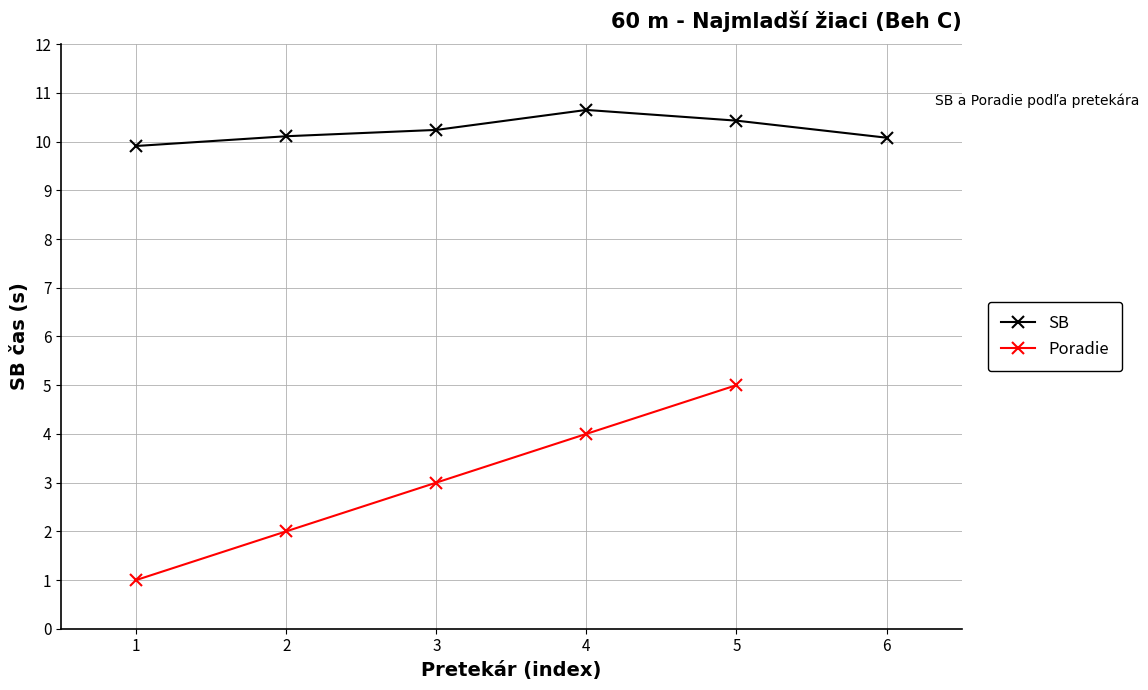

How many data points does each series have?

6